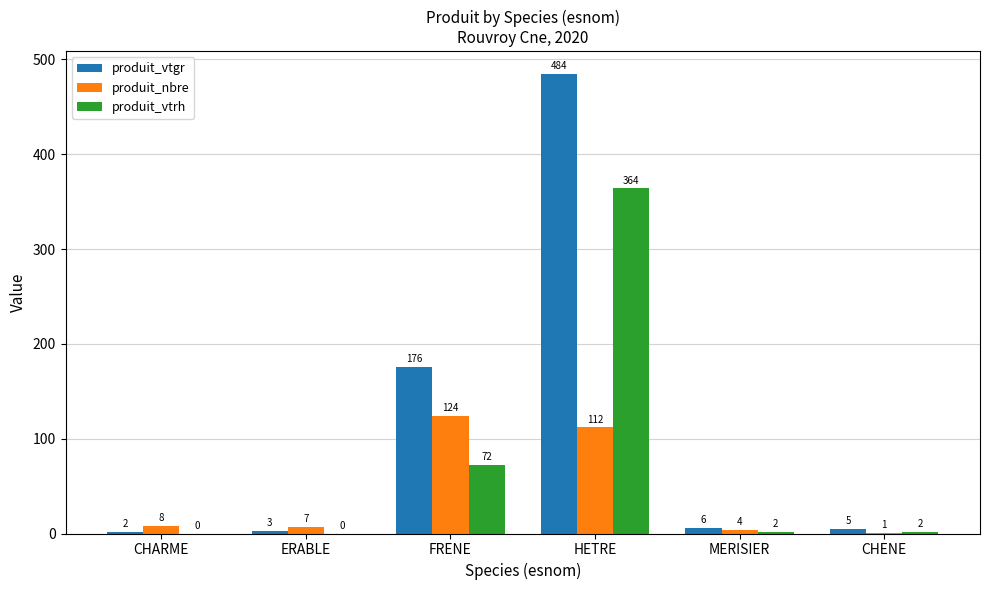

What is the total value across all series at CHENE?

7.8